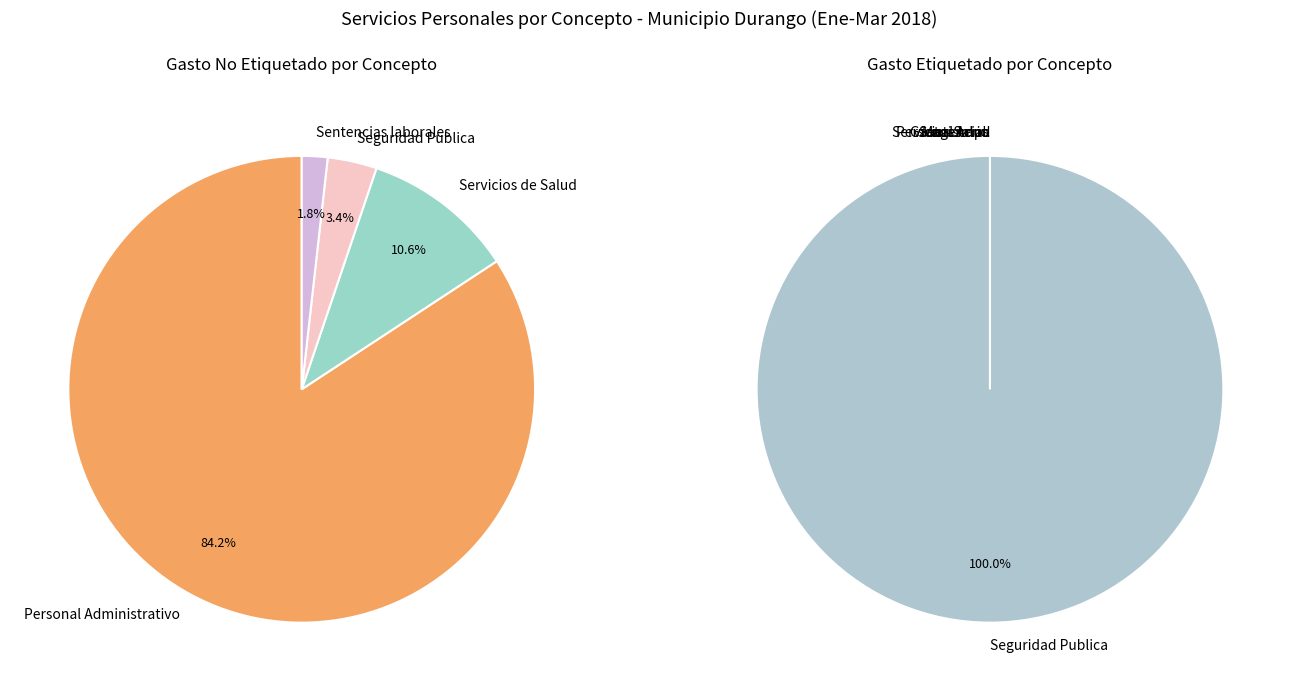

What is the ratio of the value at Gasto Etiquetado to the value at Gasto No Etiquetado?

0.3